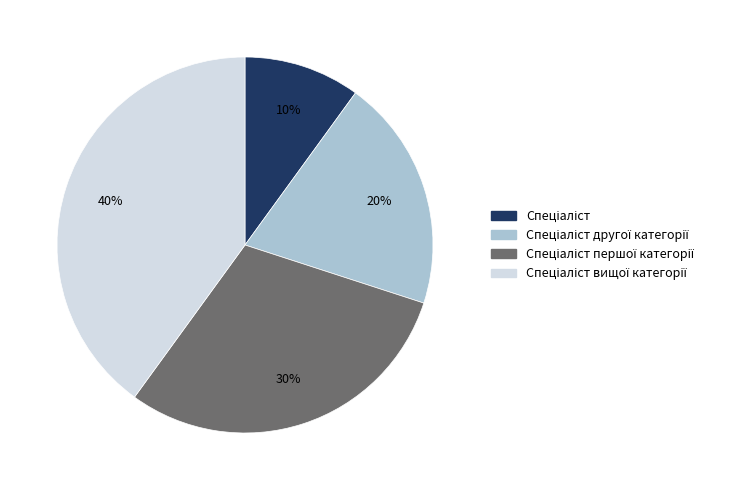

How many segments does this pie chart have?

4